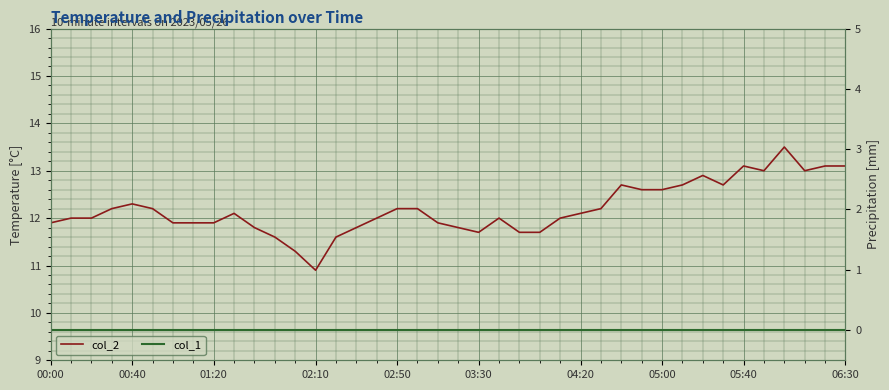

At which category is the sum across all series the highest?

36